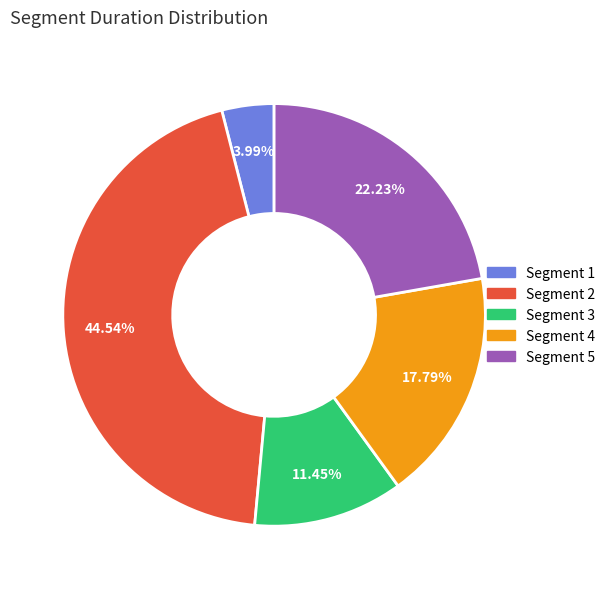

How many segments does this pie chart have?

5